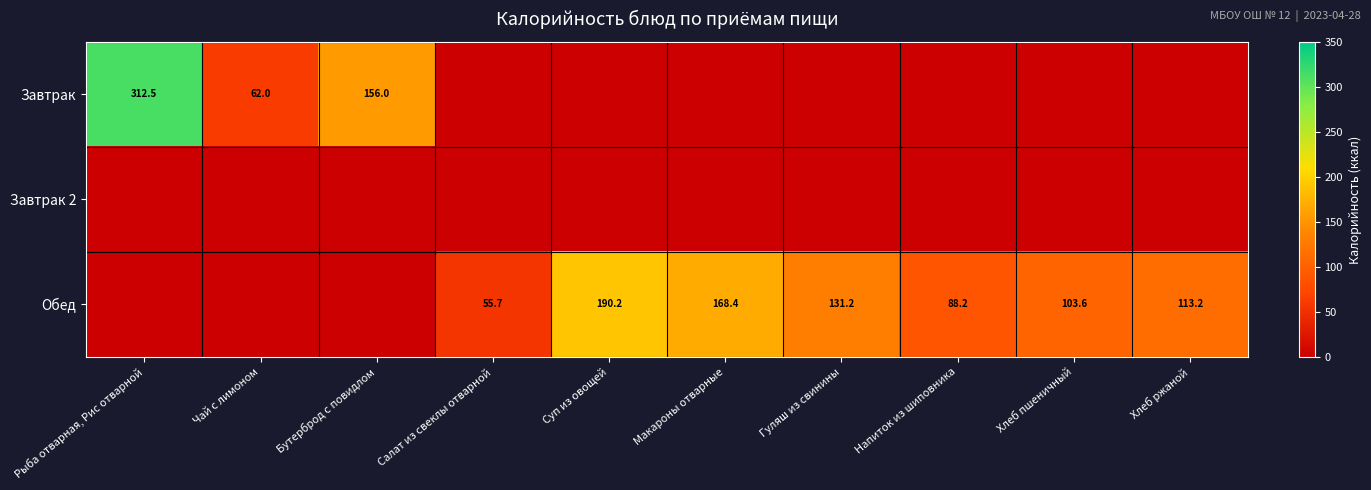

True or false: Обед has a value of 186.8 at Хлеб ржаной.

False